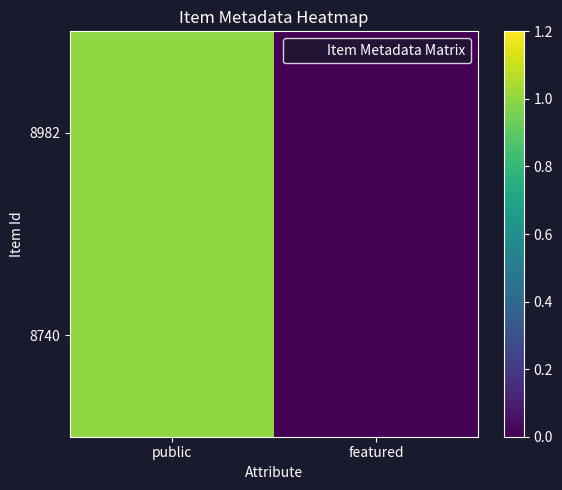

Reading left to right, extract all data points from this chart.

8982: public=1	featured=0
8740: public=1	featured=0